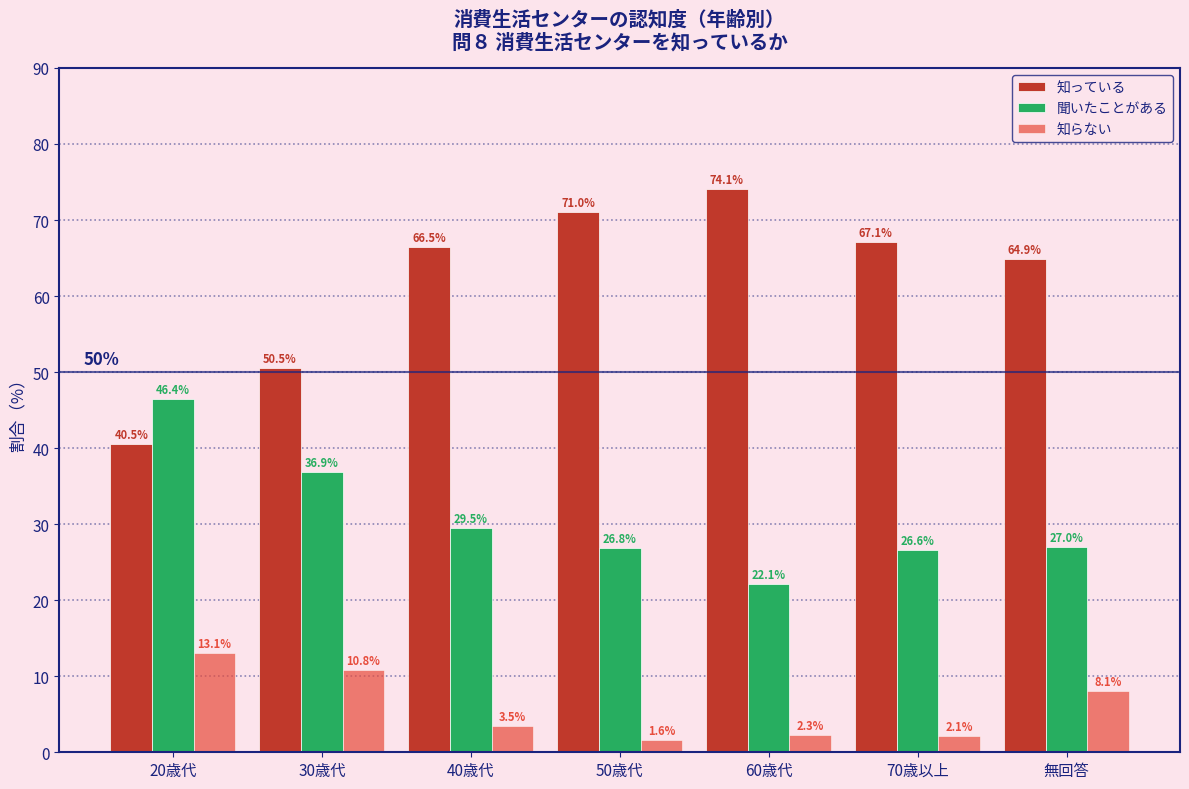

Reading left to right, transcribe all the data shown in this chart.

知っている: 20歳代=40.5	30歳代=50.5	40歳代=66.5	50歳代=71.0	60歳代=74.1	70歳以上=67.1	無回答=64.9
聞いたことがある: 20歳代=46.4	30歳代=36.9	40歳代=29.5	50歳代=26.8	60歳代=22.1	70歳以上=26.6	無回答=27.0
知らない: 20歳代=13.1	30歳代=10.8	40歳代=3.5	50歳代=1.6	60歳代=2.3	70歳以上=2.1	無回答=8.1